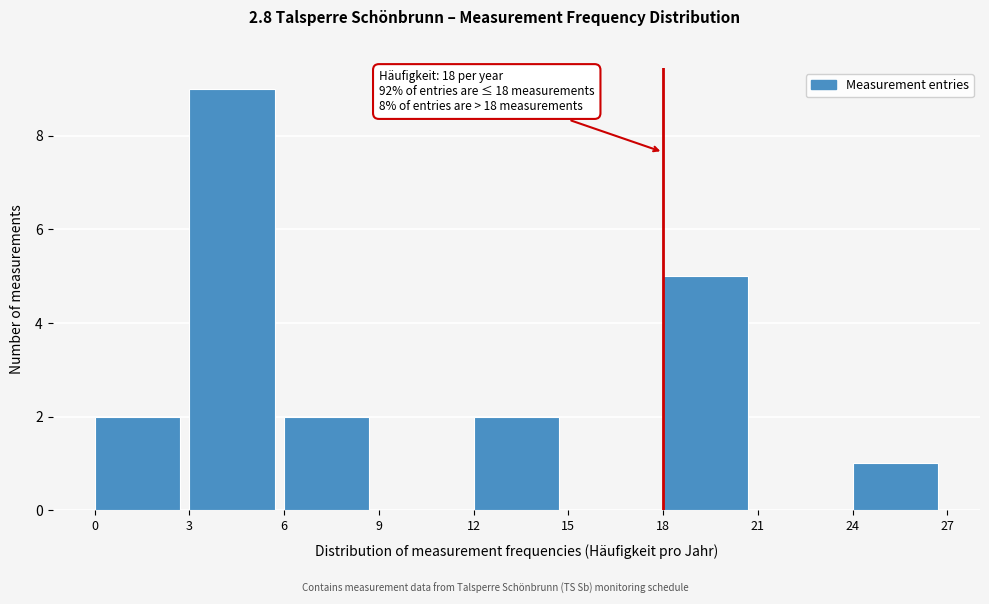

Which range on the x-axis has the tallest bar?

3 to 6